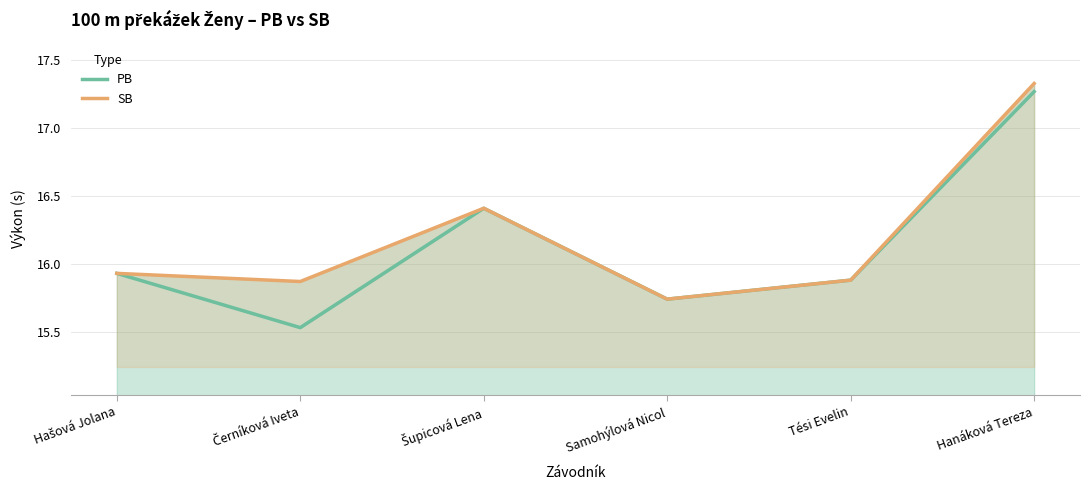

At which category is the sum across all series the highest?

Hanáková Tereza